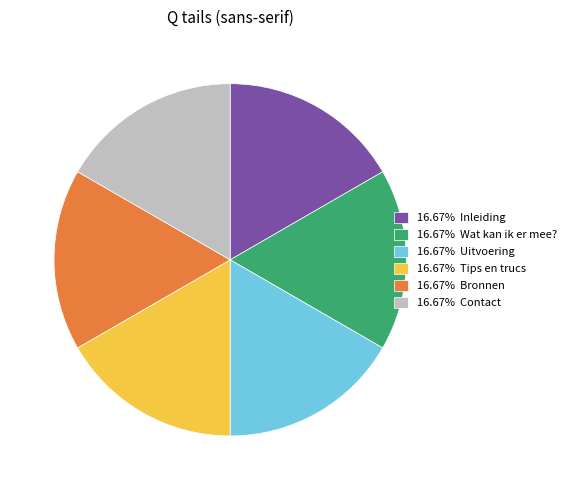

Does any single category account for the majority?

No